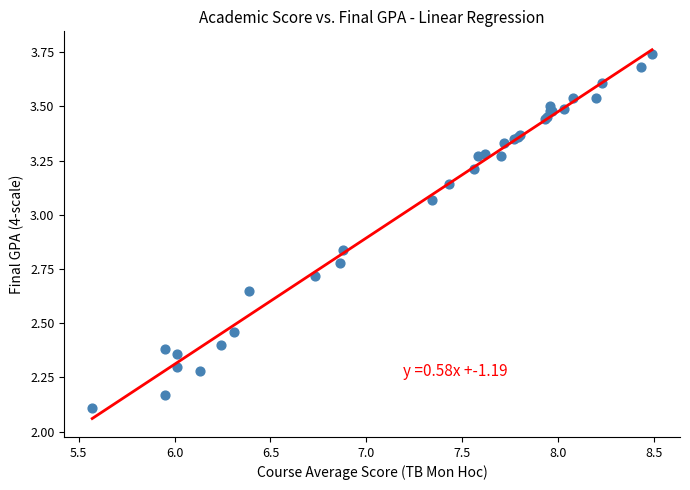

What Y value in the scatter plot is closest to 2?

2.1